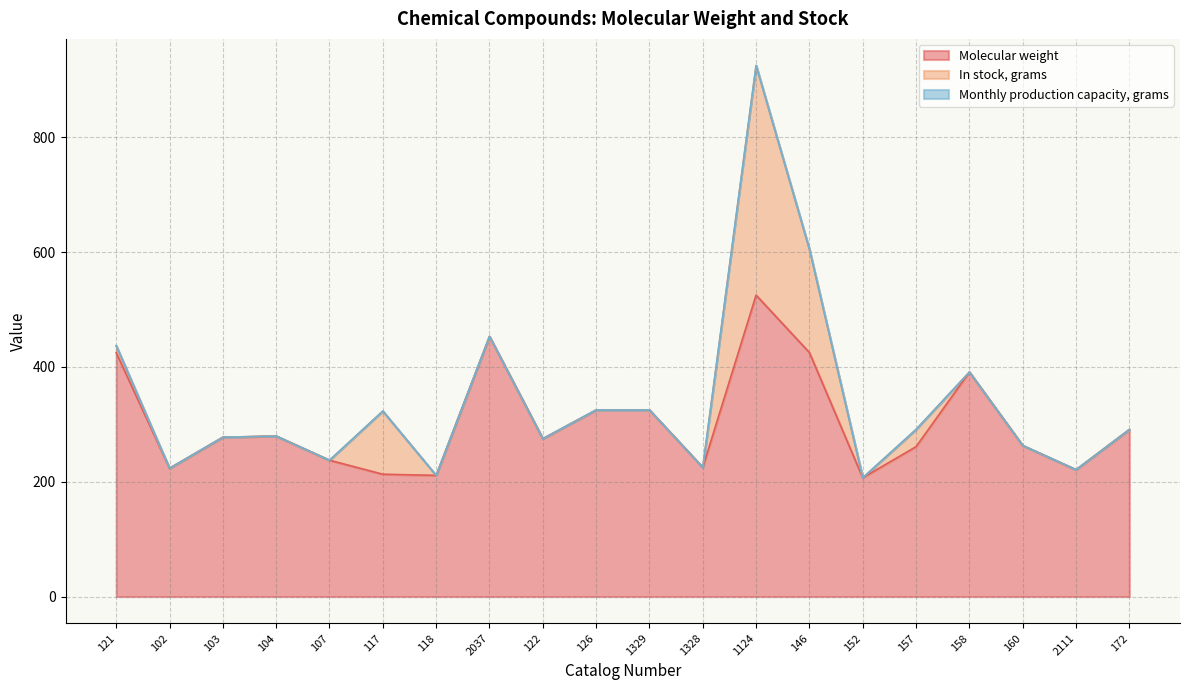

The Molecular weight series shows 308.2 at 117. True or false?

False